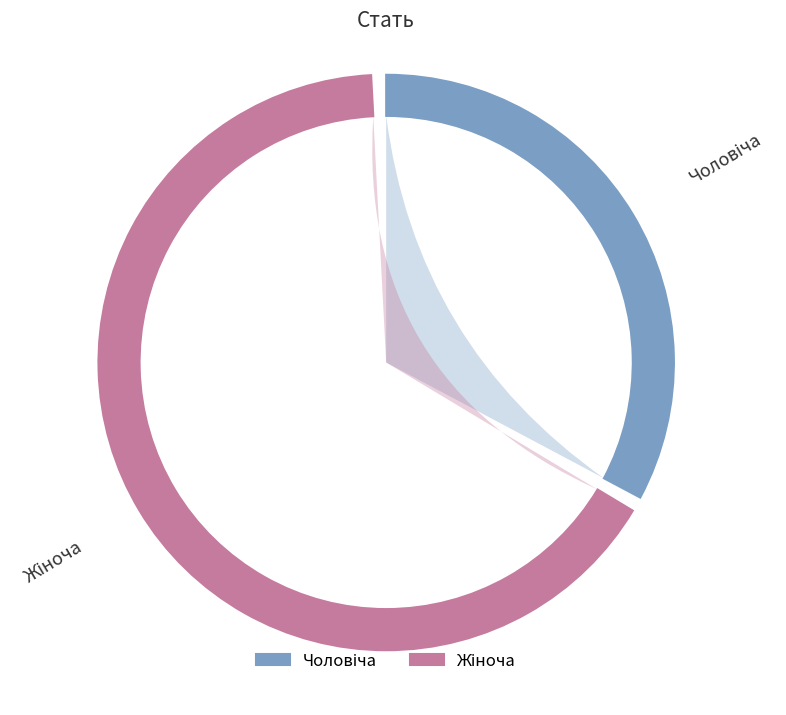

To the nearest percent, what is the combined percentage of Чоловіча and Жіноча?

100%